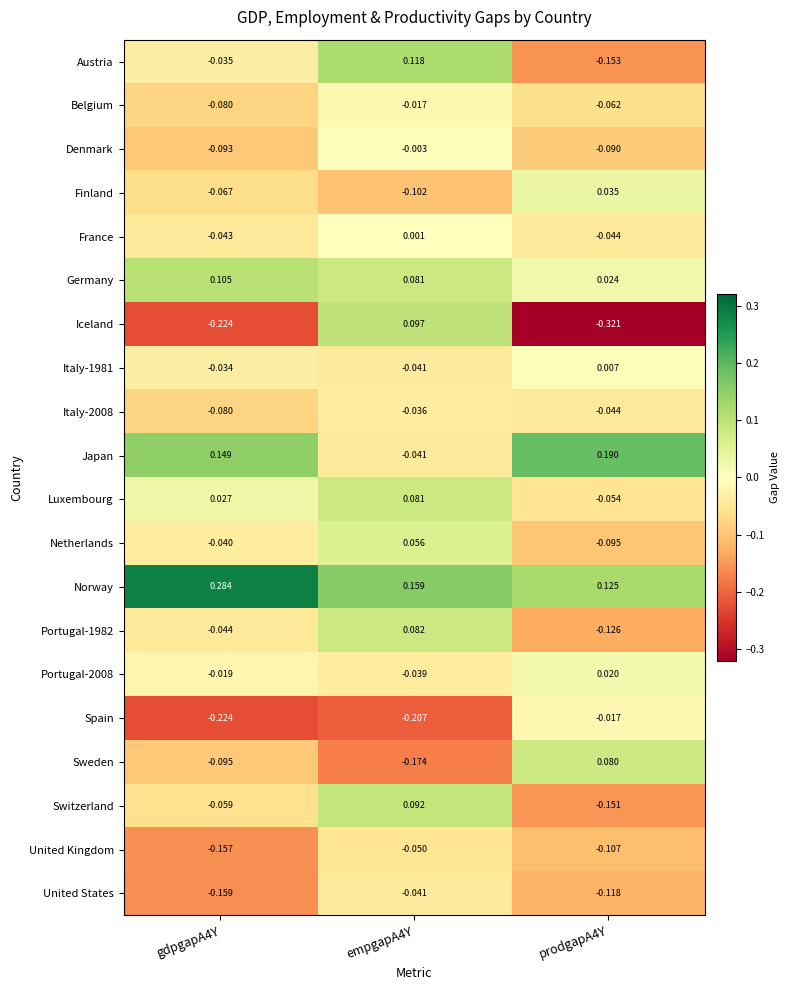

Count the number of categories in the chart.

3